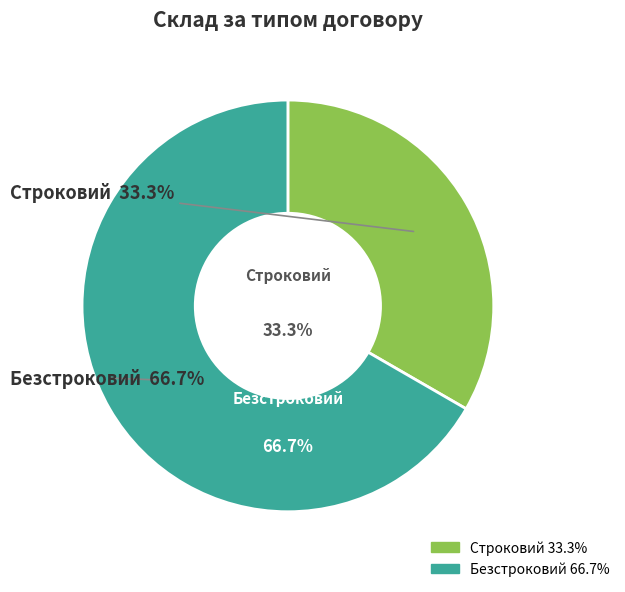

To the nearest percent, what is the difference between the Строковий and Безстроковий slice percentages?

33%